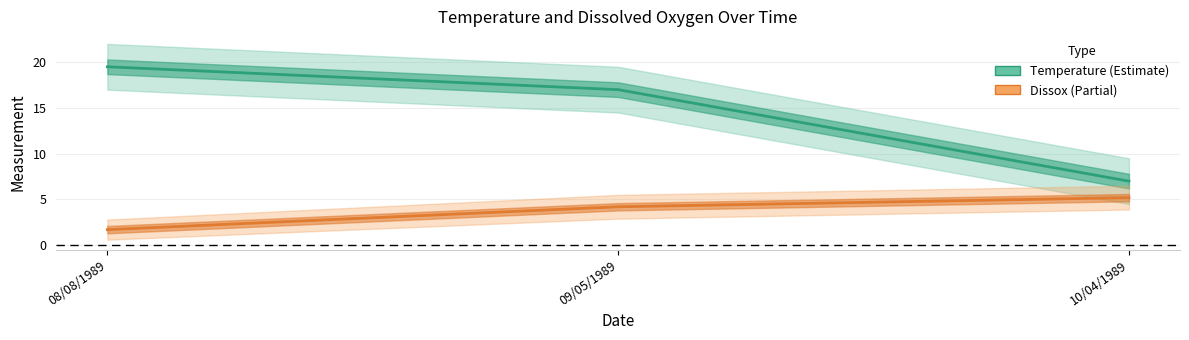

Does the chart have visible grid lines?

Yes